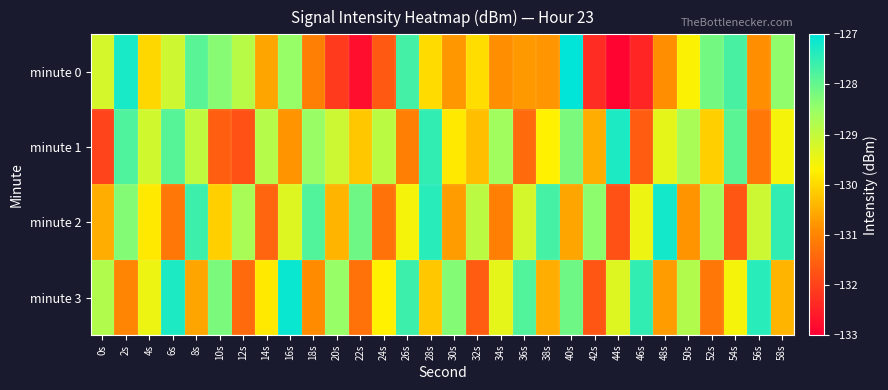

Which series has the largest range (max minus min)?

minute 0